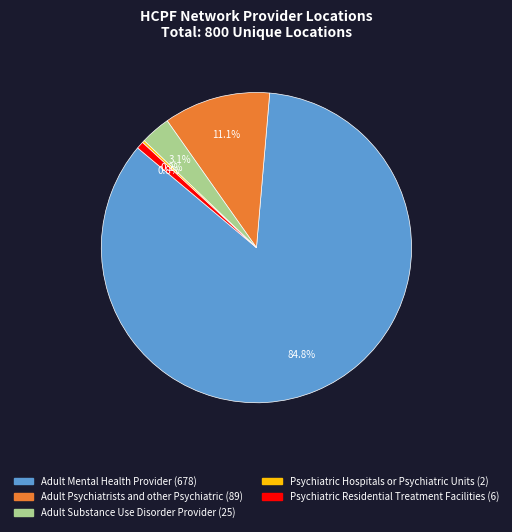

Do Adult Mental Health Provider and Adult Substance Use Disorder Provider together represent more than half of the pie?

Yes